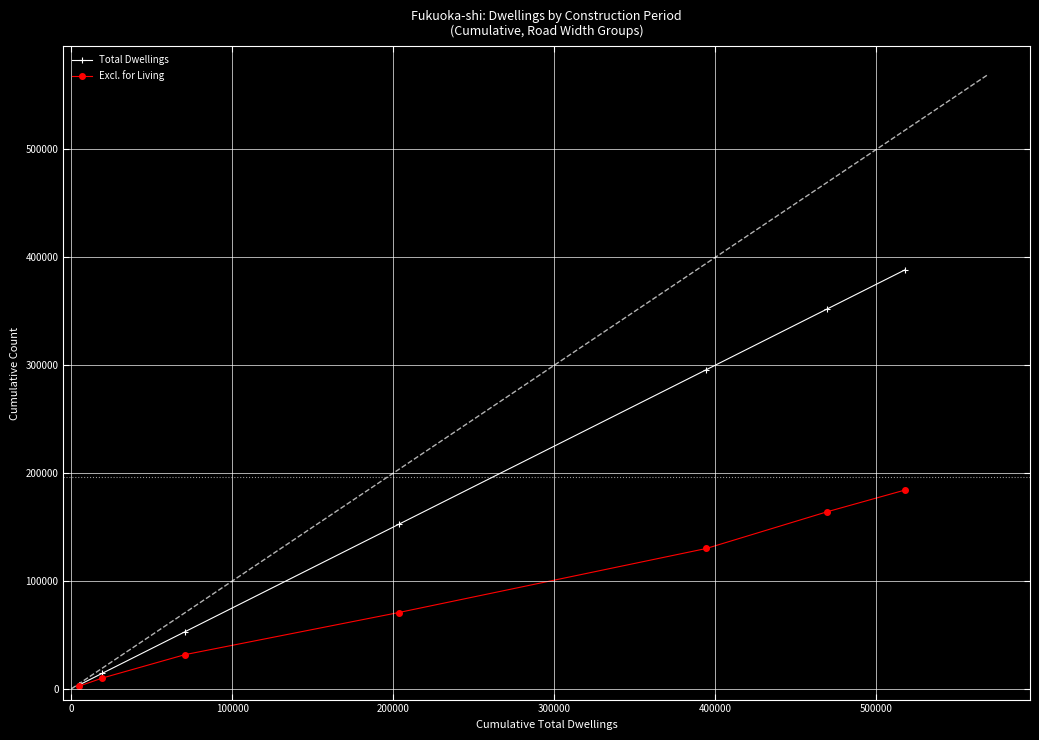

True or false: Excl. for Living and Total Dwellings intersect in this chart.

False